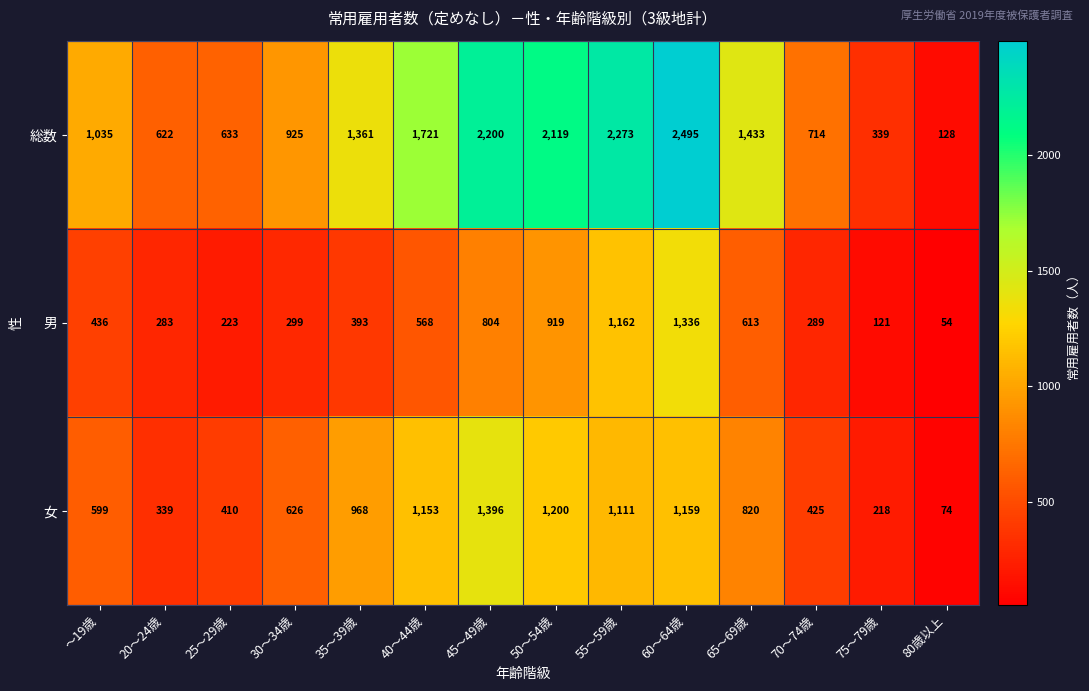

Where is 総数 nearest to the value 1311?

35～39歳